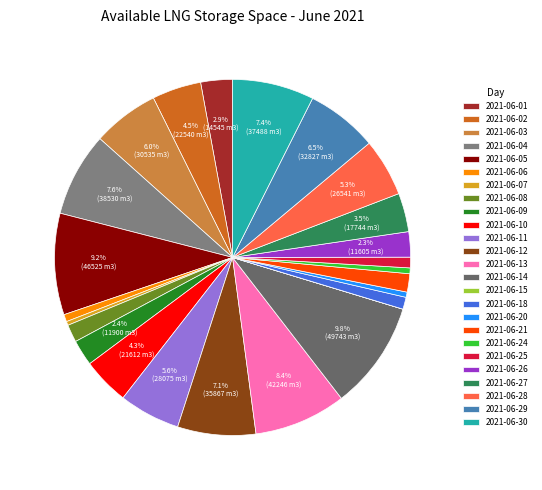

To the nearest percent, what portion does 2021-06-13 represent?

8%